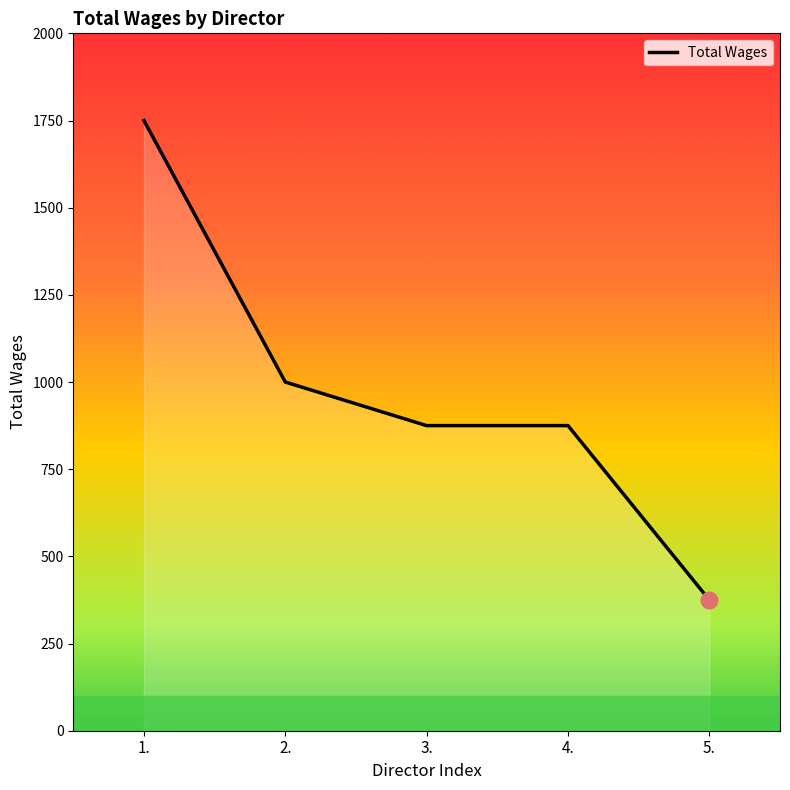

What is the maximum value shown in the chart?

1750